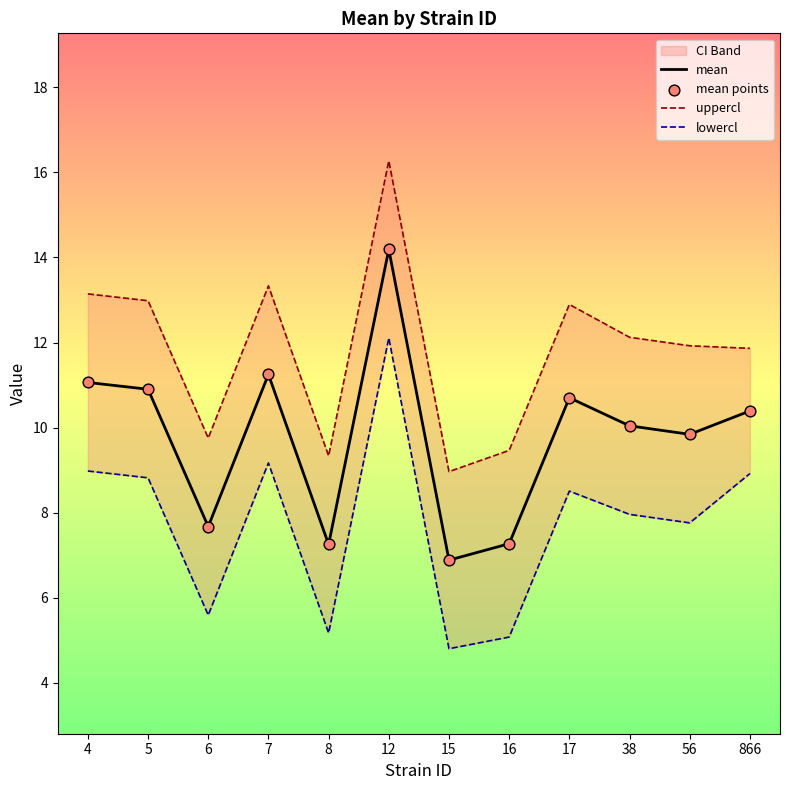

What is the total value across all series at 8?

29.0